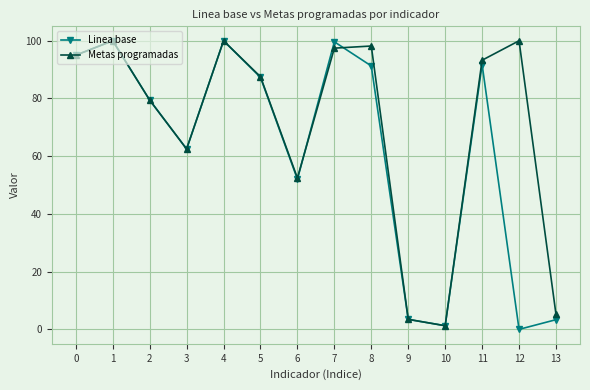

Which category has the lowest value in the Metas programadas series?

10